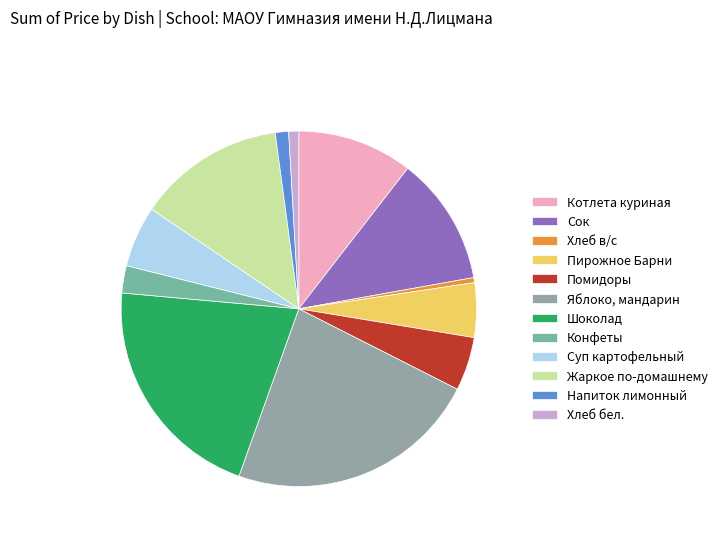

How many slices are in this pie chart?

12